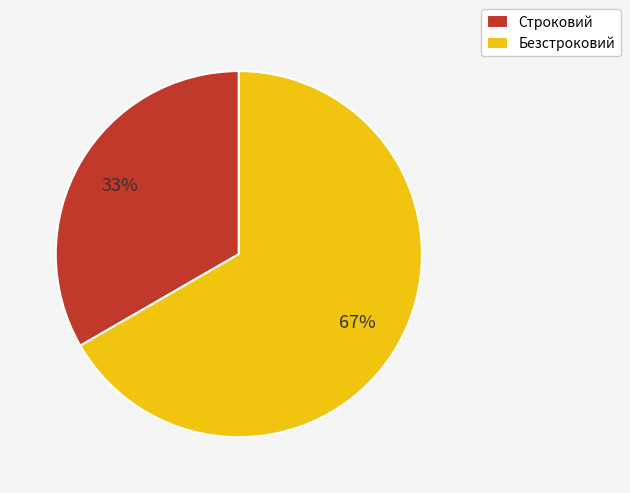

How many slices are in this pie chart?

2